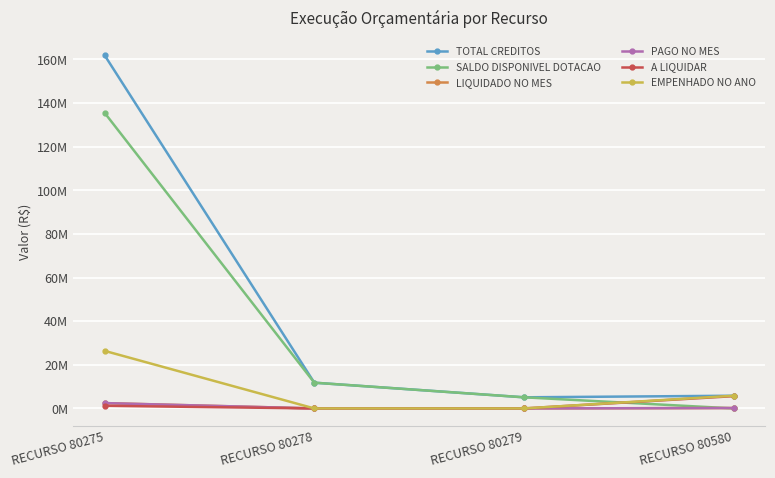

What is the sum of all PAGO NO MES values?

2635001.0